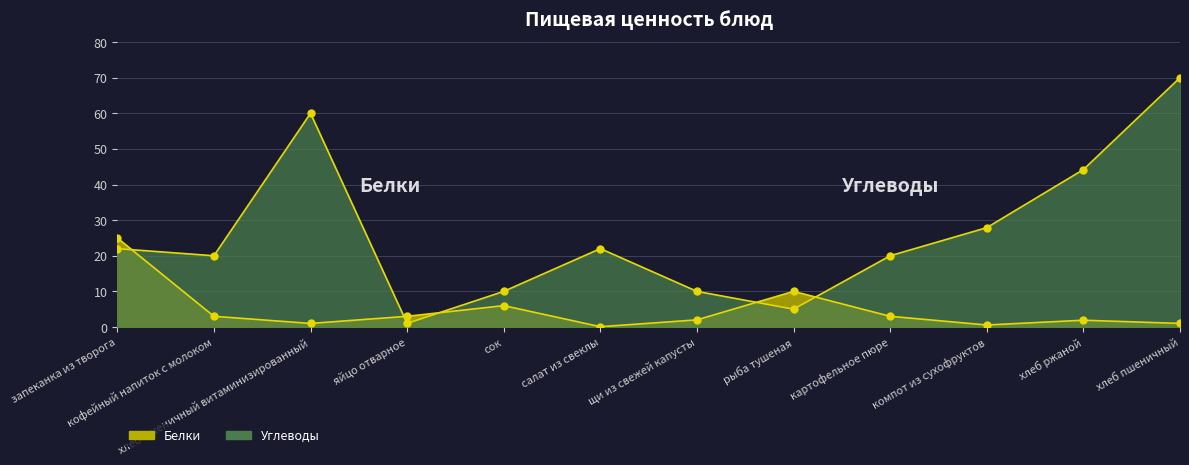

The Белки series shows 3.0 at сок. True or false?

False